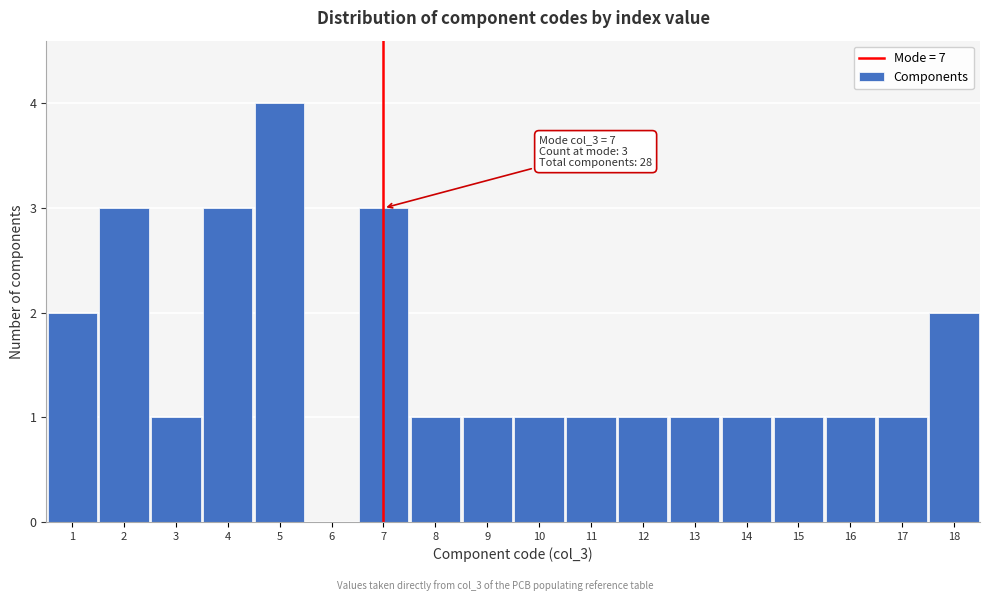

Over which range of the x-axis is the bar tallest?

4.5 to 5.5